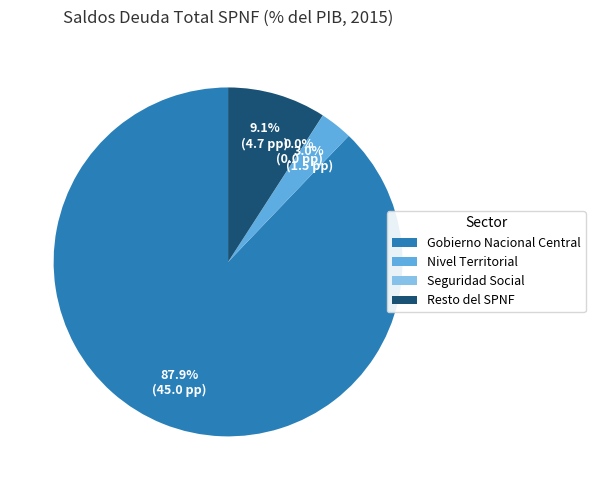

Is there a majority slice in this chart?

Yes